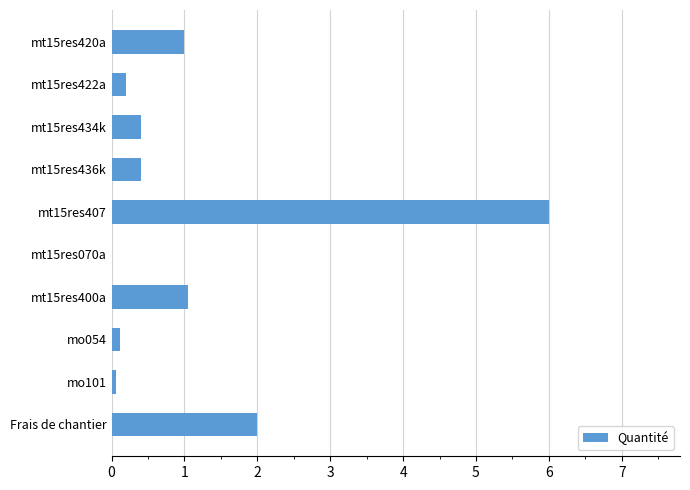

At which category does the chart reach its peak across all series?

mt15res407